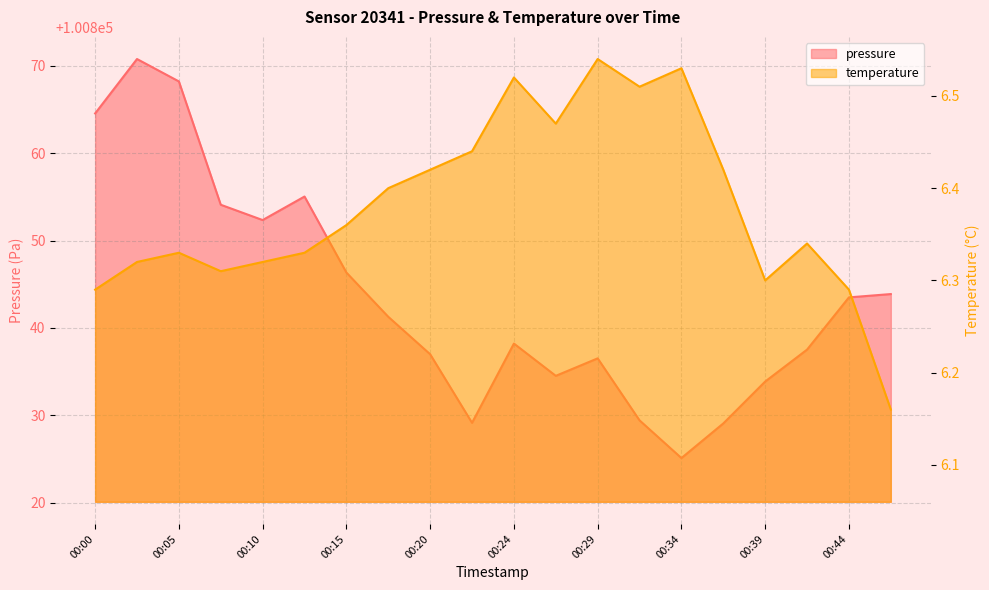

What is the total value across all series at 00:37?

100835.5